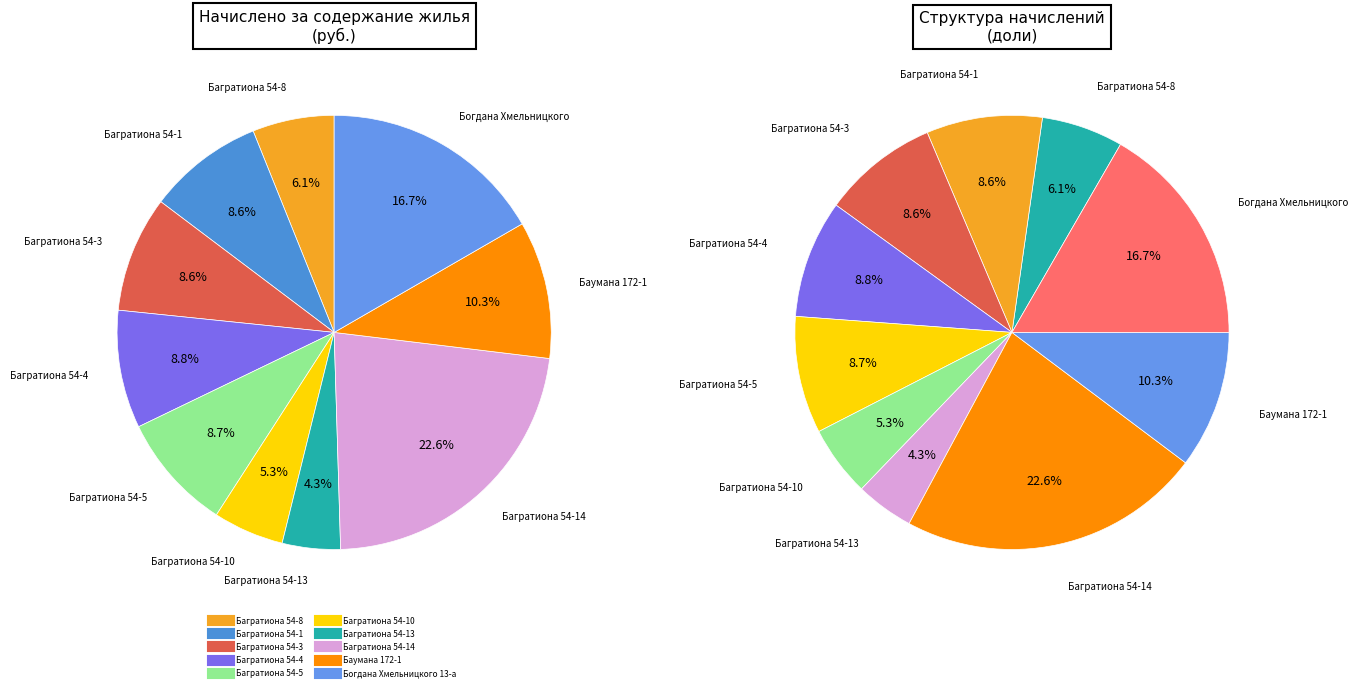

Between Багратиона 54-8 and Багратиона 54-4, which is larger?

Багратиона 54-4